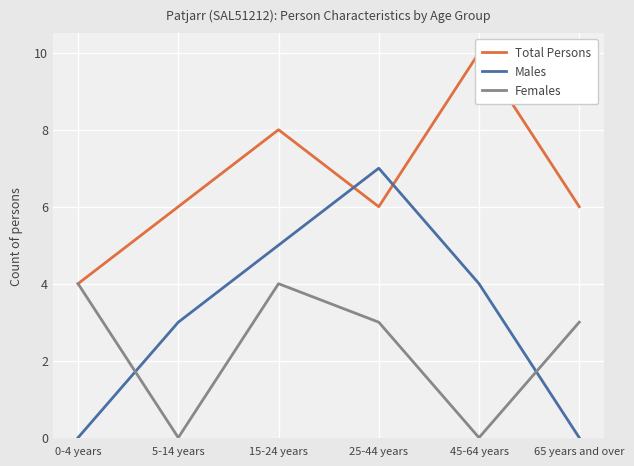

What is the difference between the maximum and minimum values in the Females series?

4